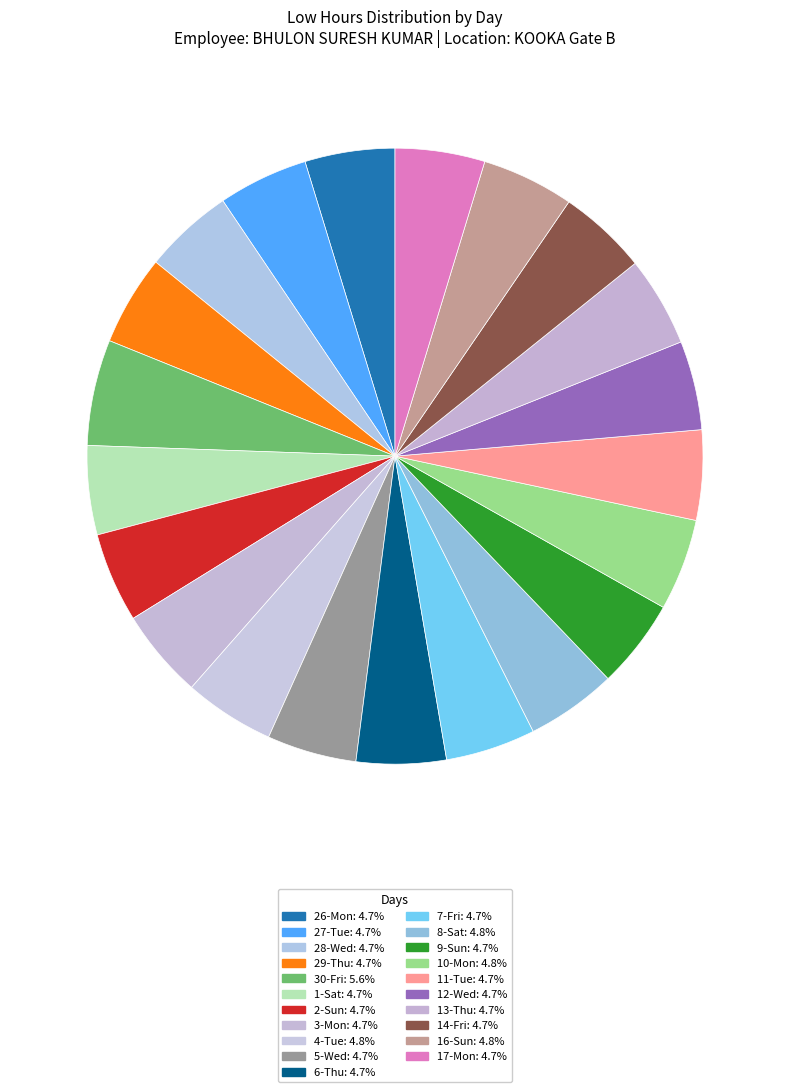

Count the number of slices in the pie.

21